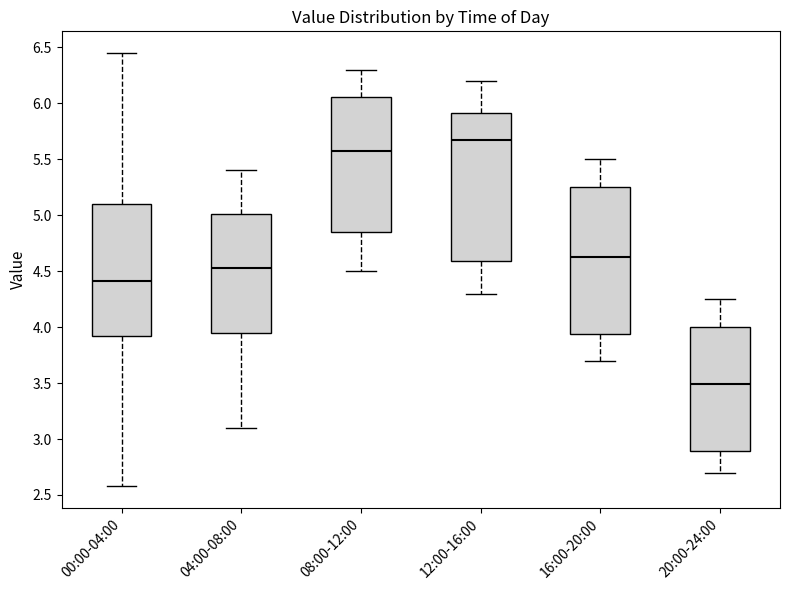

Which box's median line is the lowest?

20:00-24:00